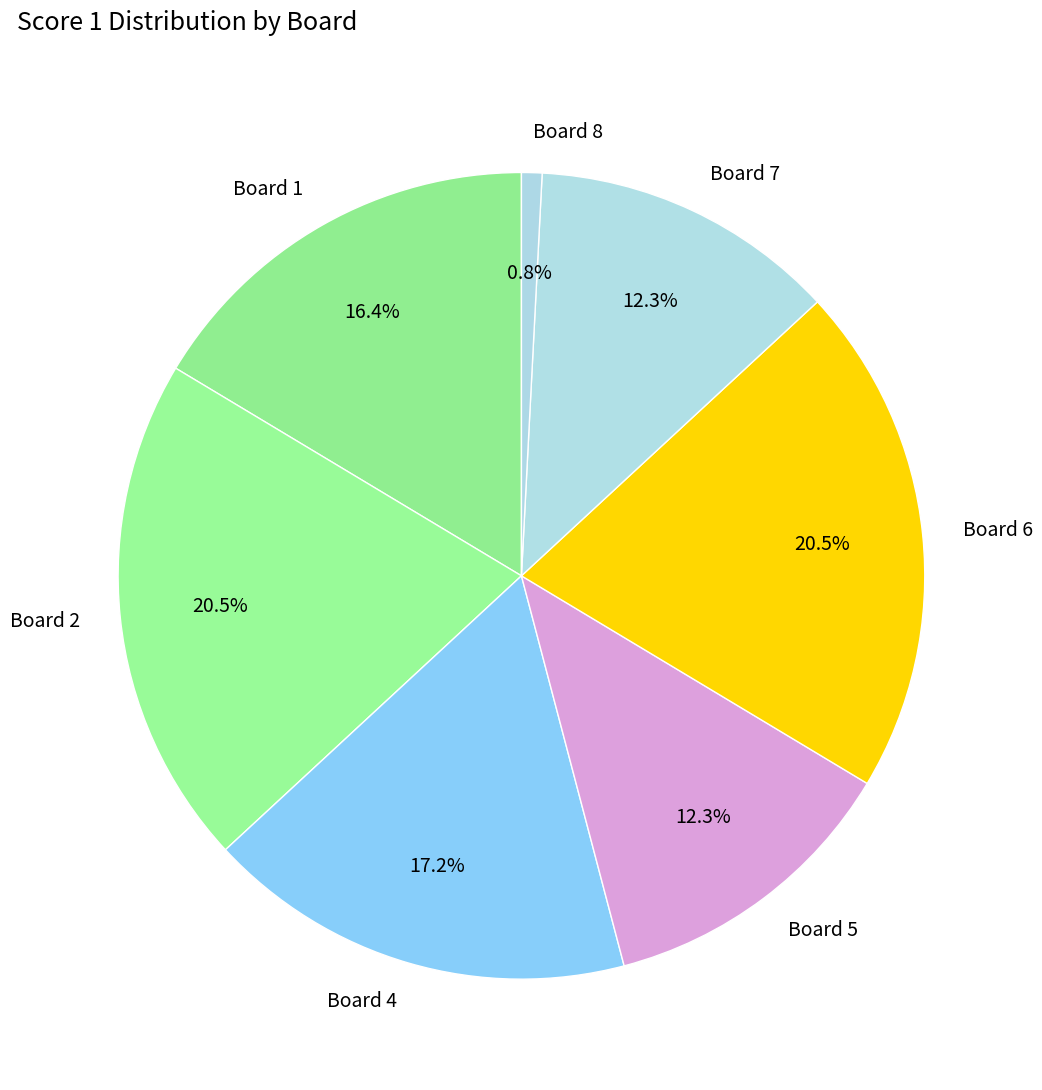

Is Board 4 the majority of the pie?

No